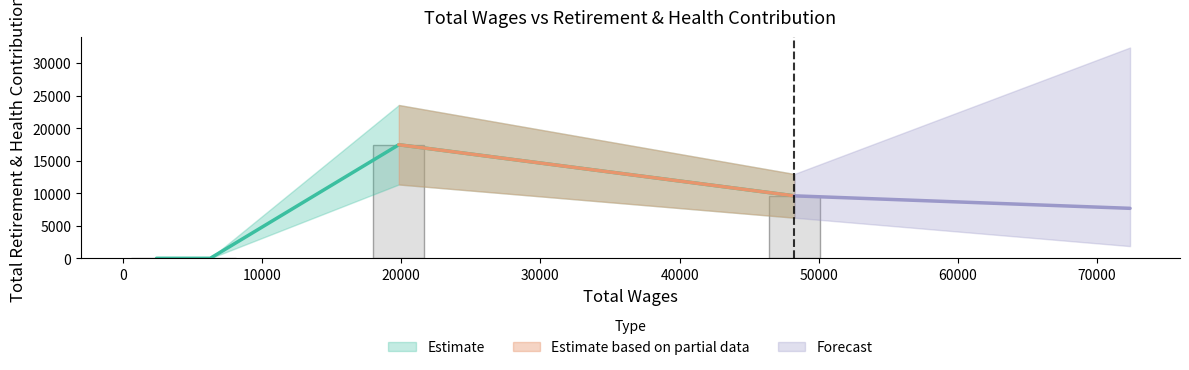

What is the change in value from 19826 to 6278?

-17439